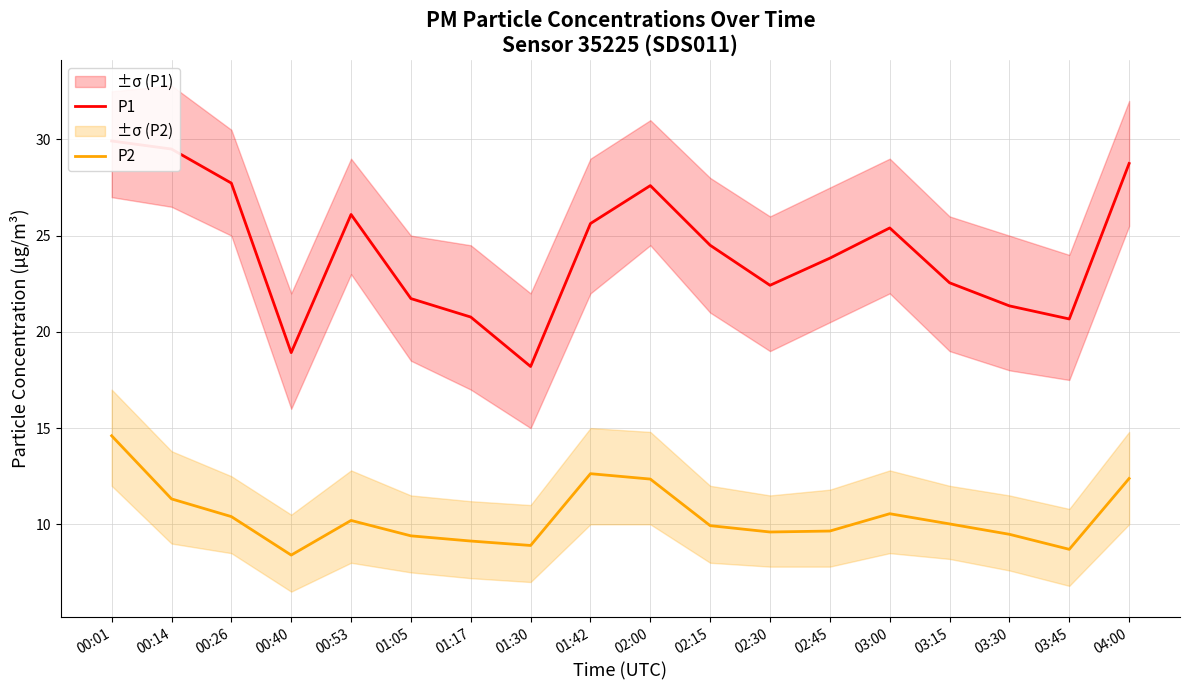

Is the value of P1 at 03:15 greater than the value of P2 at 01:42?

Yes